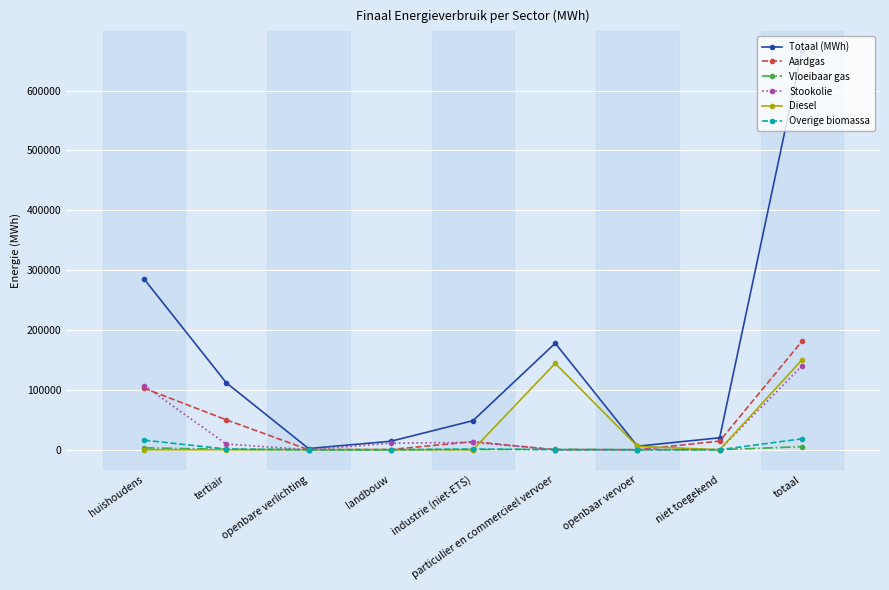

What is the maximum value for Aardgas?

181027.1